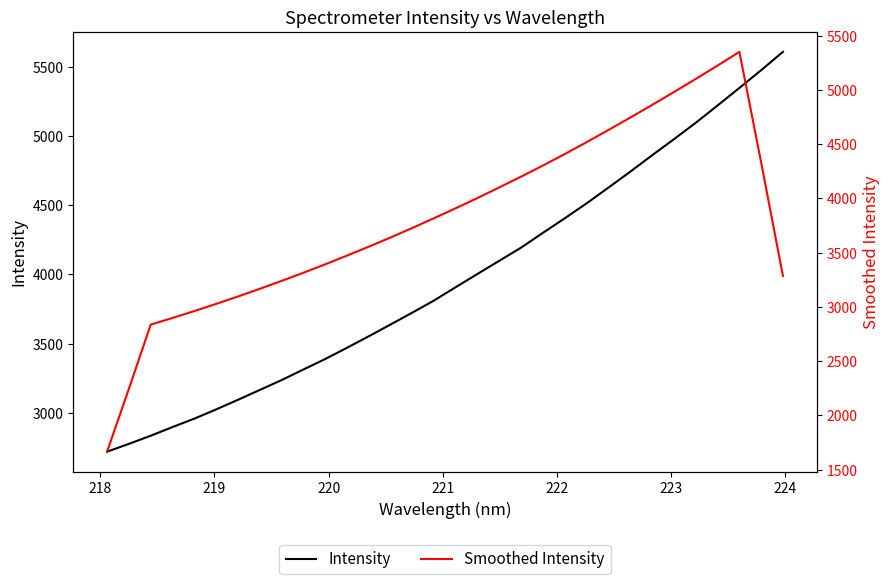

After their last crossing, which series has the higher values: Intensity or Smoothed Intensity?

Intensity